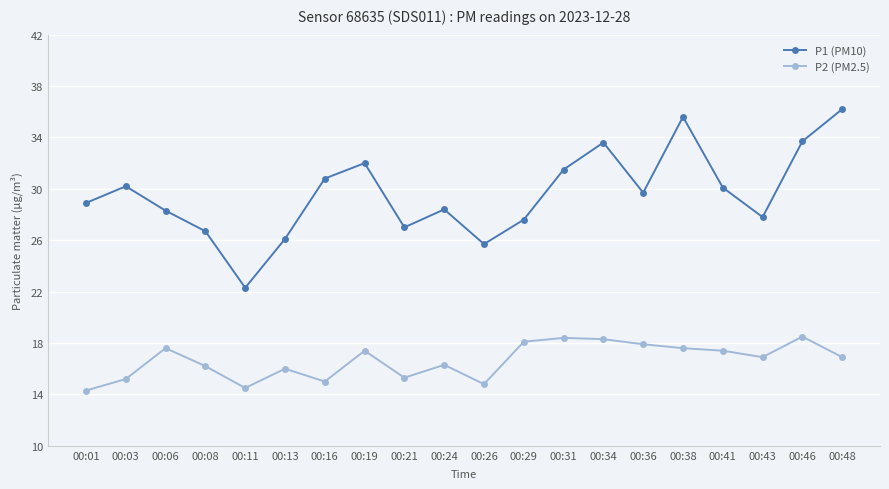

What is the spread (max minus min) of values at 00:11?

7.8